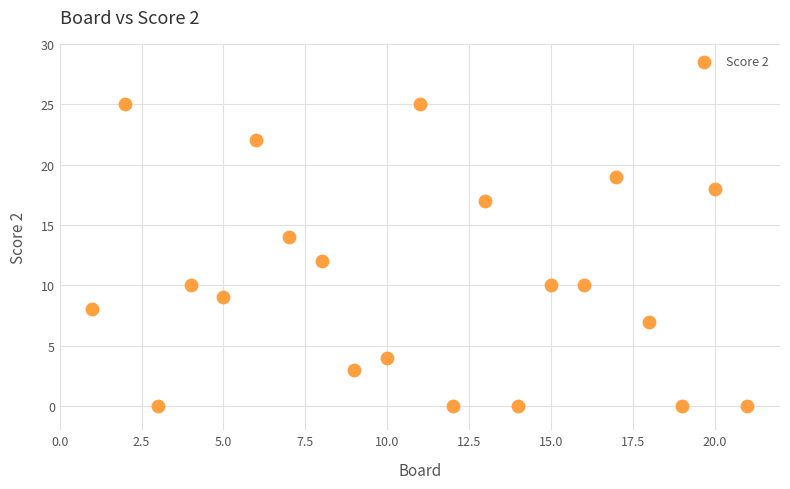

What is the range of Y values (max minus min)?

25